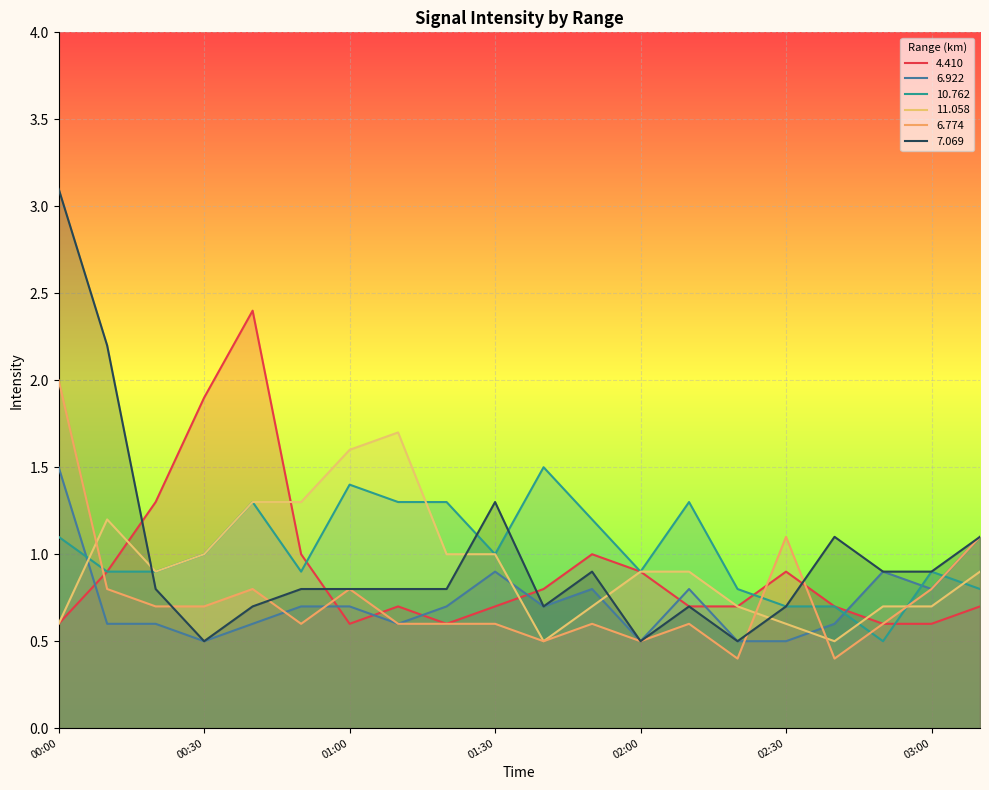

Which series has the widest spread of values?

7.069